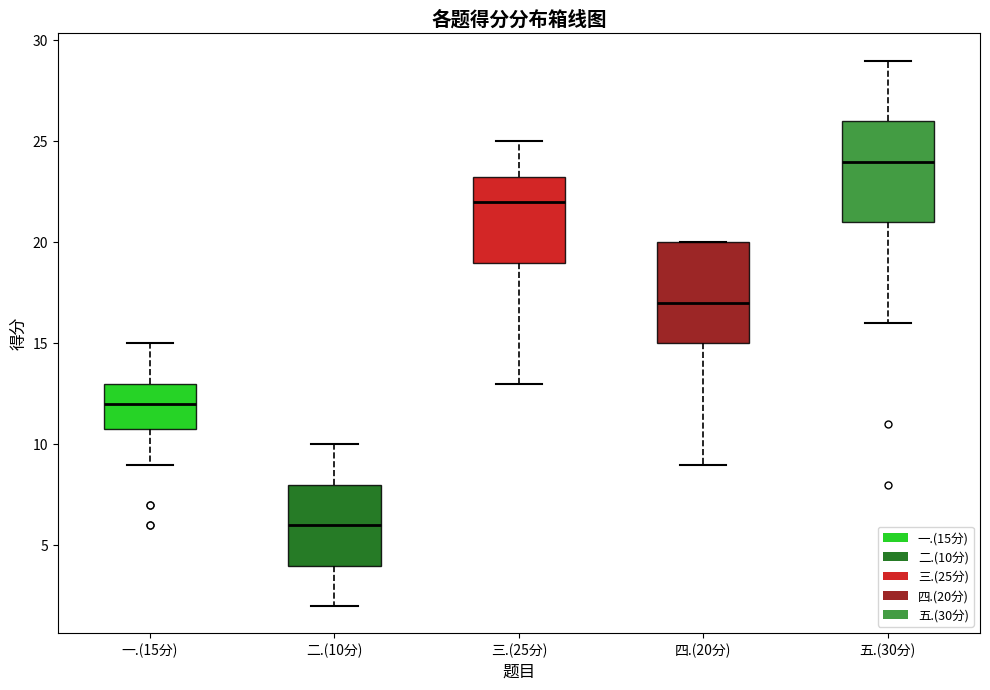

Where does the upper whisker of the box for 二.(10分) end on the y-axis? The values are not printed on the chart, so give them approximately, as read against the axis.

10.0